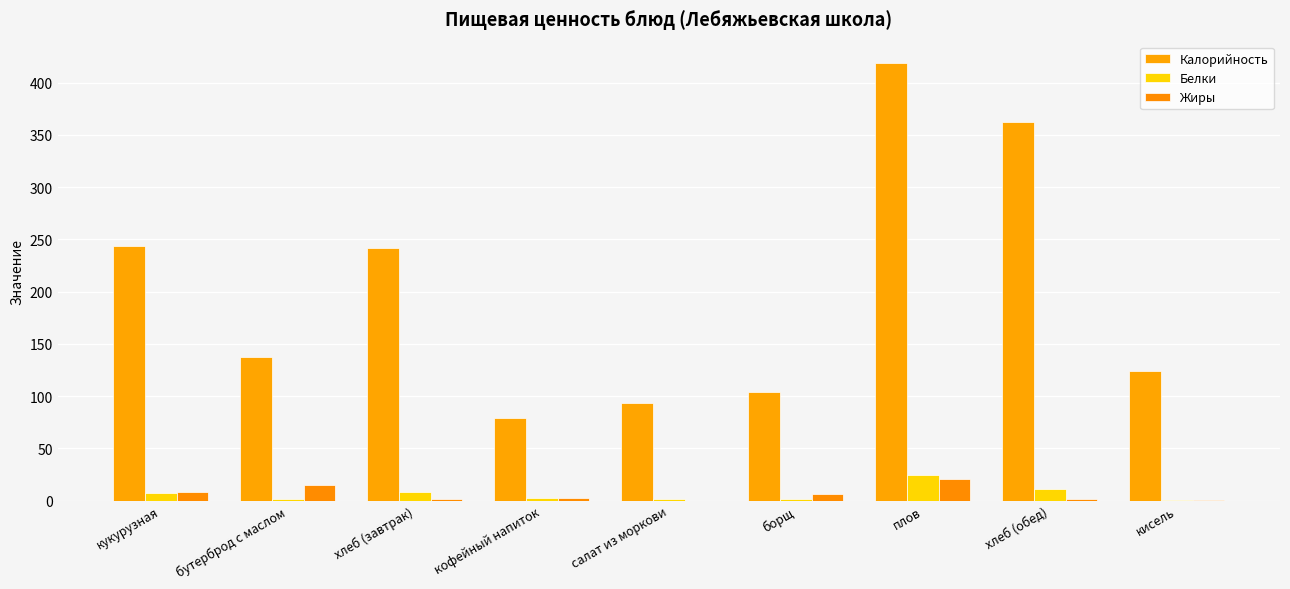

Reading left to right, list all the values displayed in this chart.

Калорийность: 243.9	137.5	242.0	79.3	93.9	104.2	418.4	362.0	124.2
Белки: 7.4	1.7	8.0	2.2	1.2	1.9	24.3	11.2	0.3
Жиры: 8.1	15.1	1.5	2.7	0.1	6.3	20.7	1.5	0.3